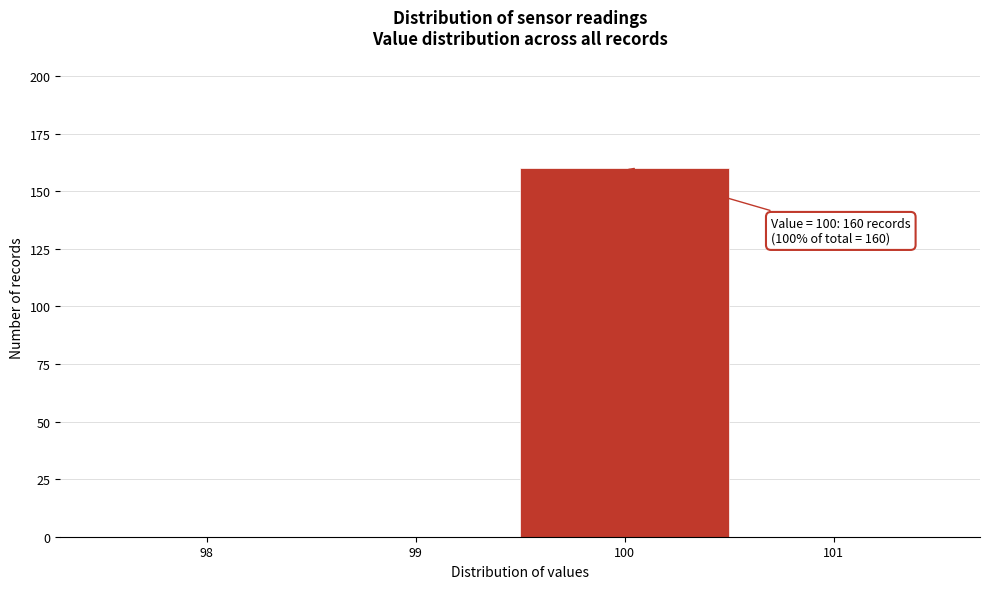

Reading right to left, list all the values displayed in this chart.

101=0	100=160	99=0	98=0